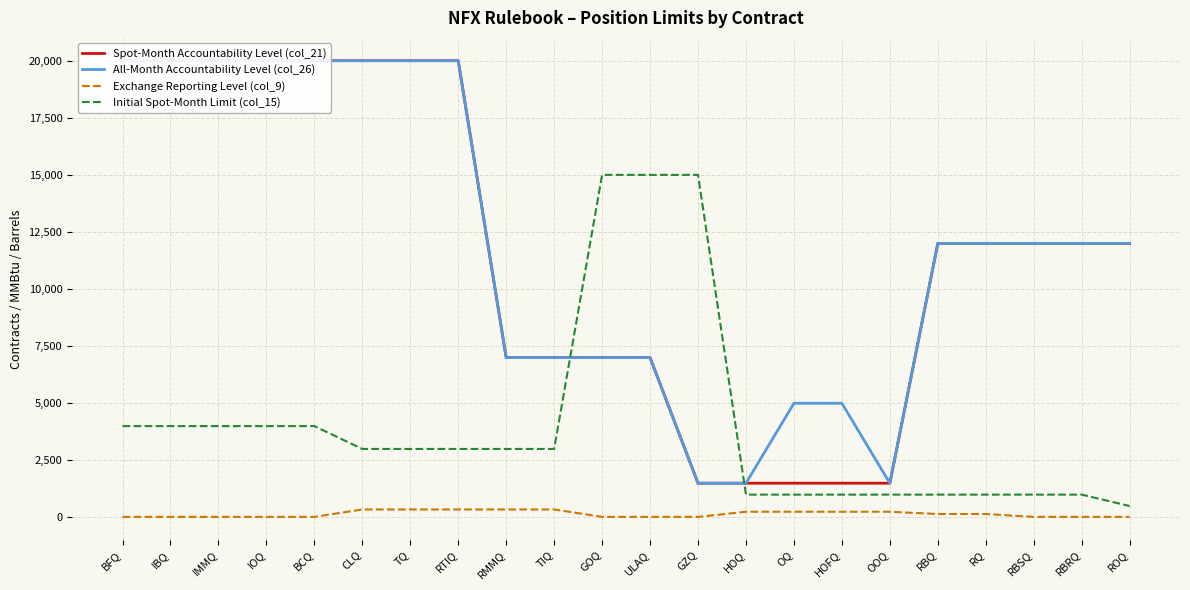

What is the smallest value displayed?

25